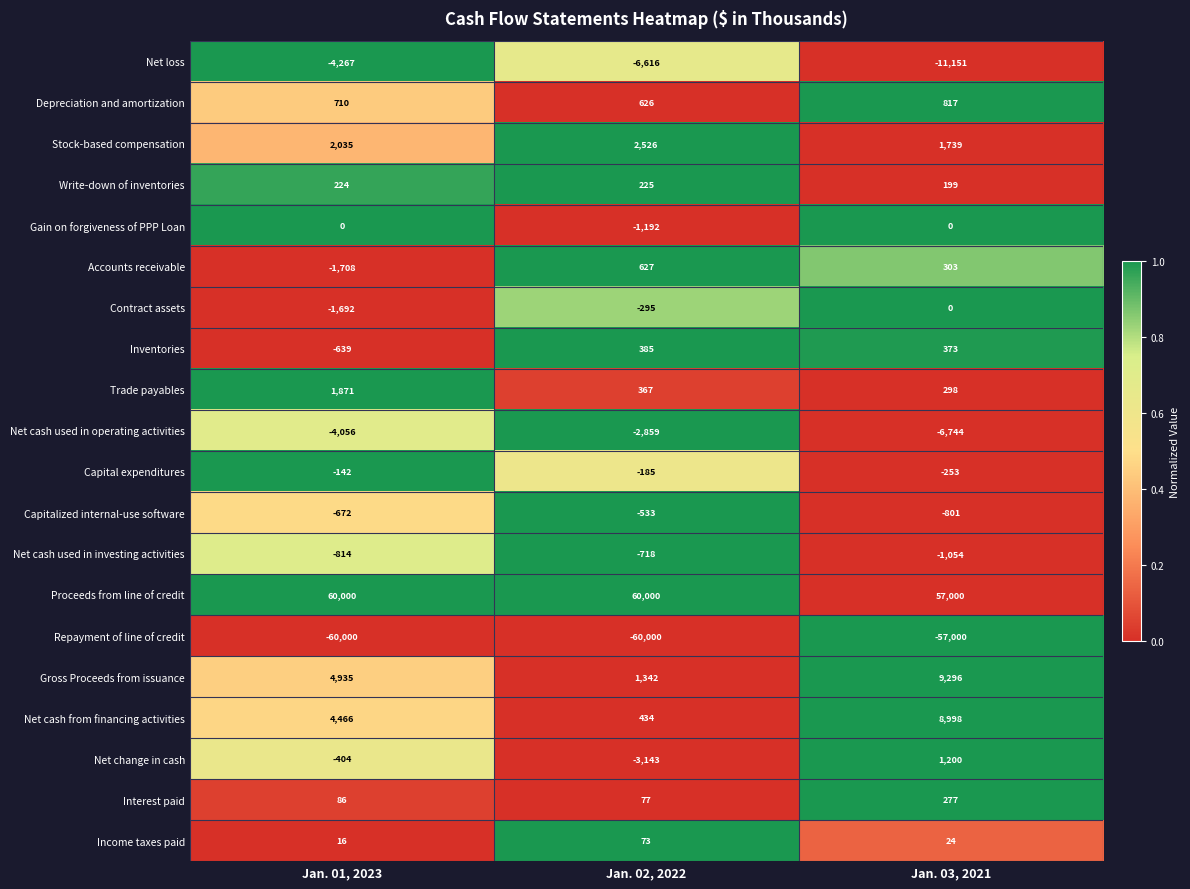

What is the sum of all Net cash used in operating activities values?

-13659